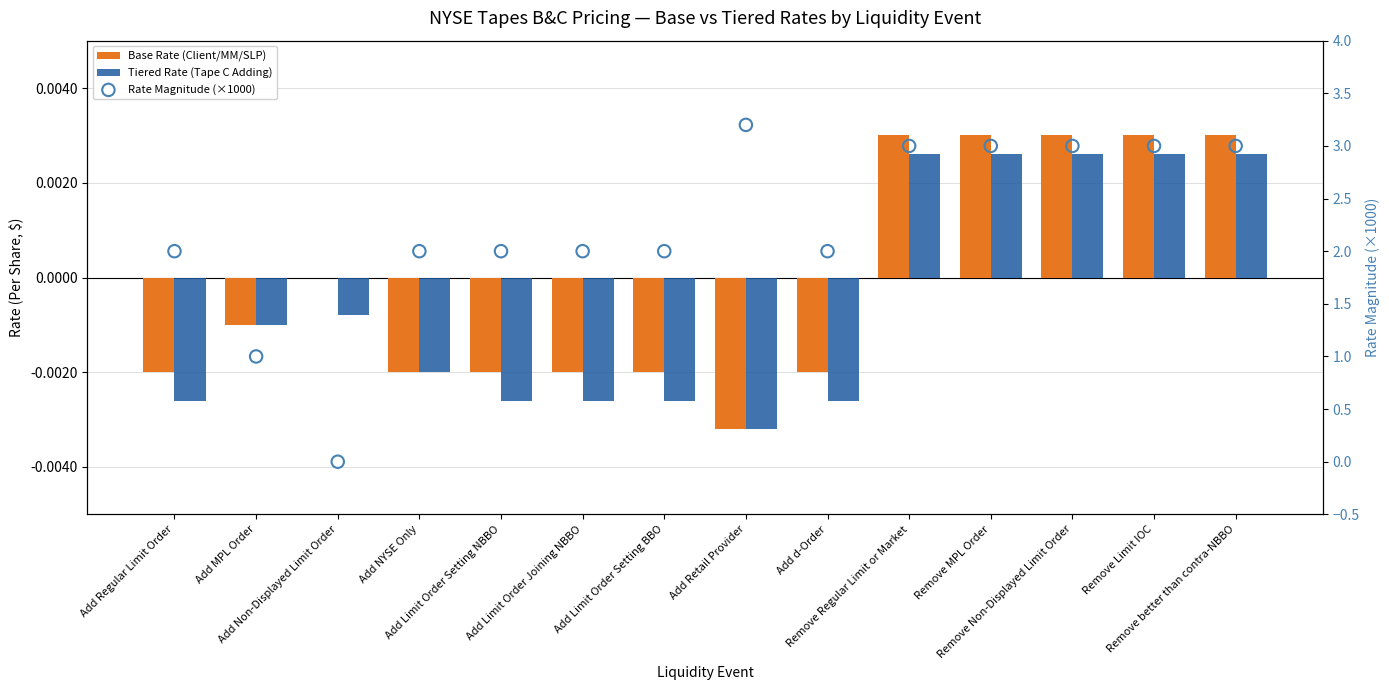

What are all the series names shown in the legend?

Base Rate (Client/MM/SLP), Tiered Rate (Tape C Adding), Rate Magnitude (×1000)